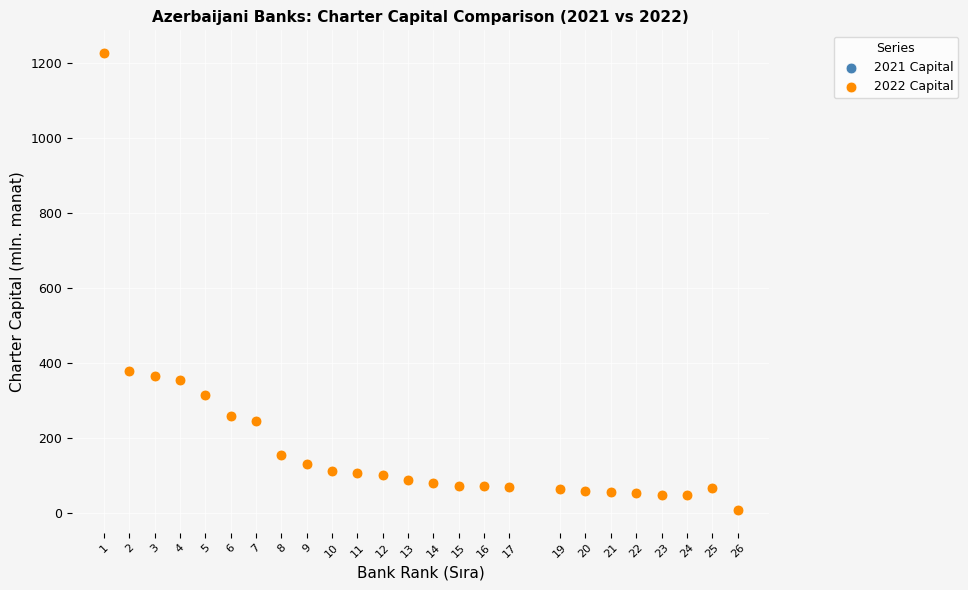

What are all the series names shown in the legend?

2021 Capital, 2022 Capital